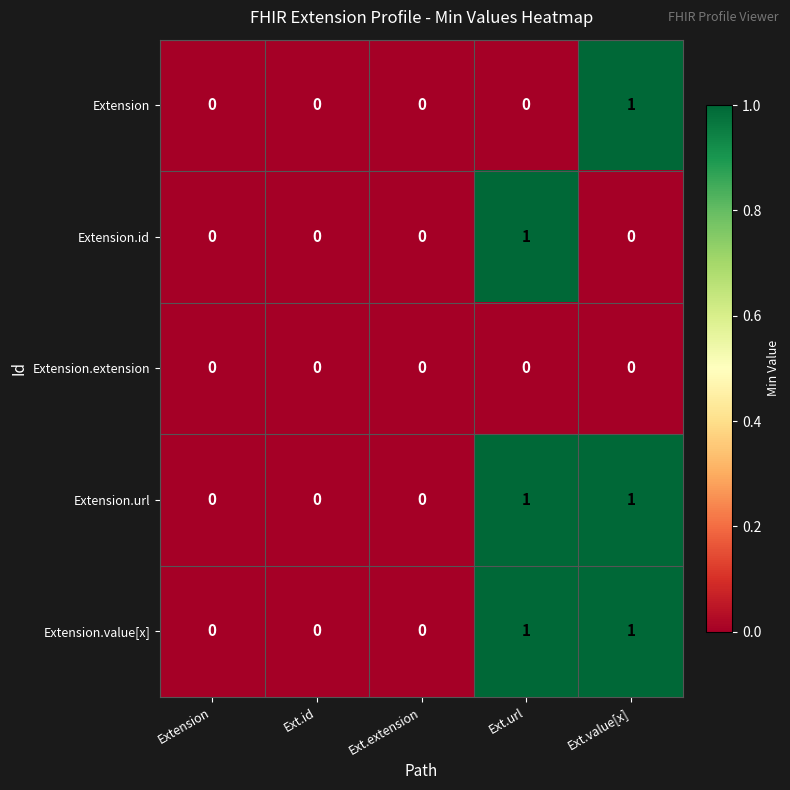

The Extension.extension series shows 0 at Ext.value[x]. True or false?

True